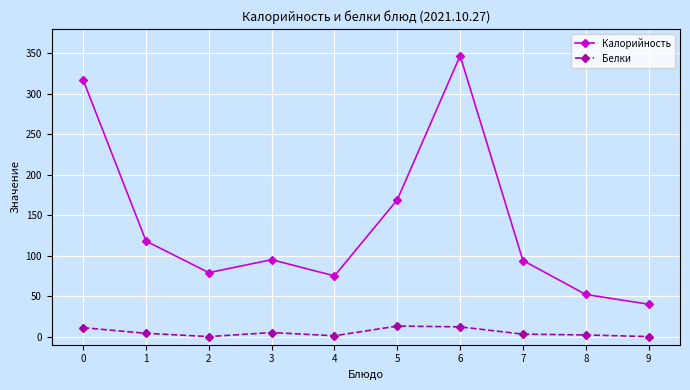

List the series in order of their peak value, lowest first.

Белки, Калорийность